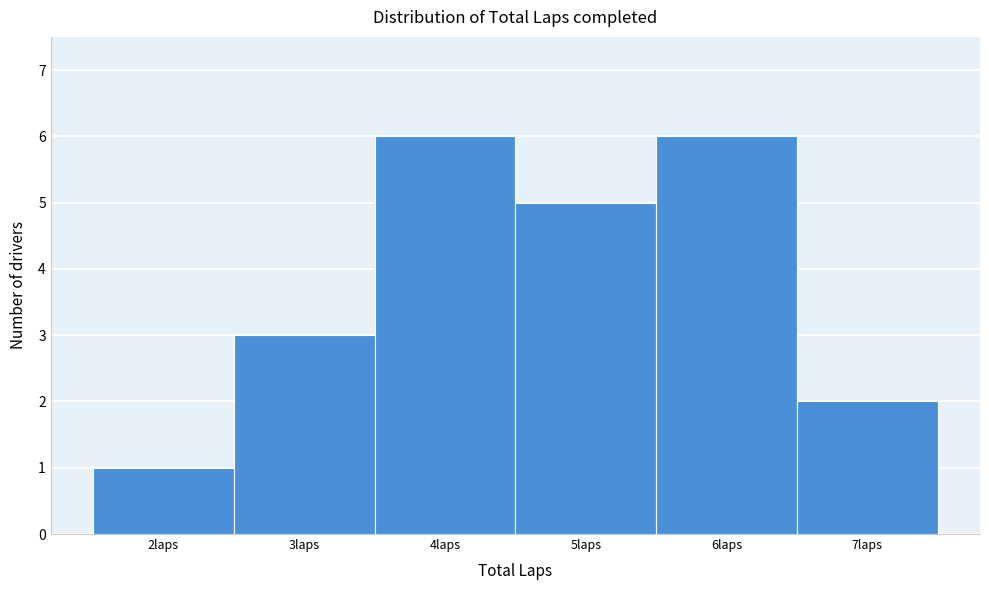

Reading left to right, list every bar in this chart as the range it spans on the x-axis followed by its height. The values are not printed on the chart, so give them approximately, as read against the axis.

1.5 to 2.5: 1
2.5 to 3.5: 3
3.5 to 4.5: 6
4.5 to 5.5: 5
5.5 to 6.5: 6
6.5 to 7.5: 2